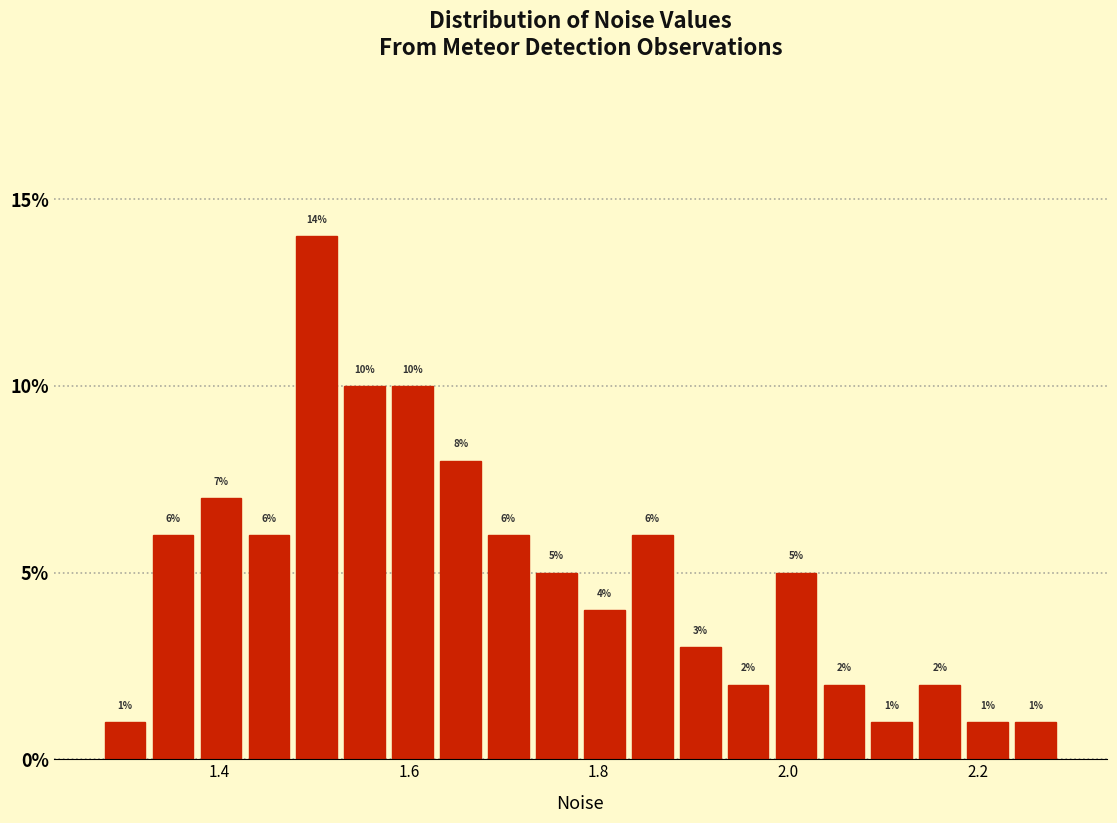

Around what value on the x-axis is the tallest bar? Give the approximate position of its centre, as read against the axis.

1.50